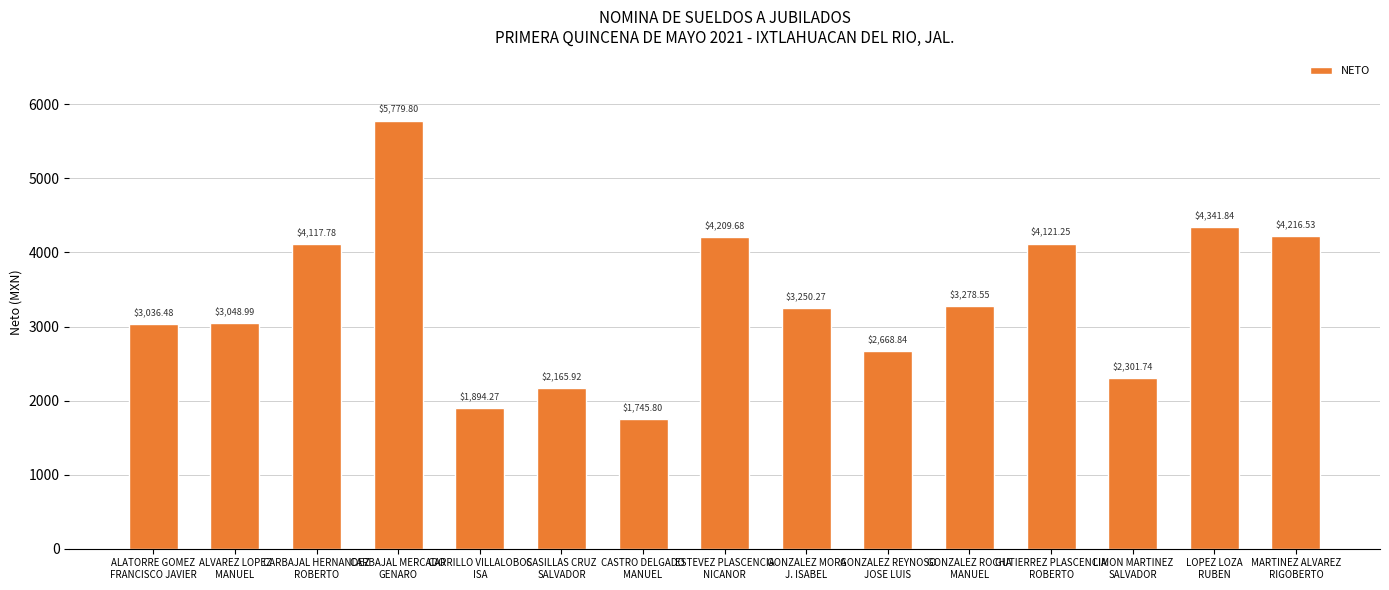

Are the bars horizontal?

No